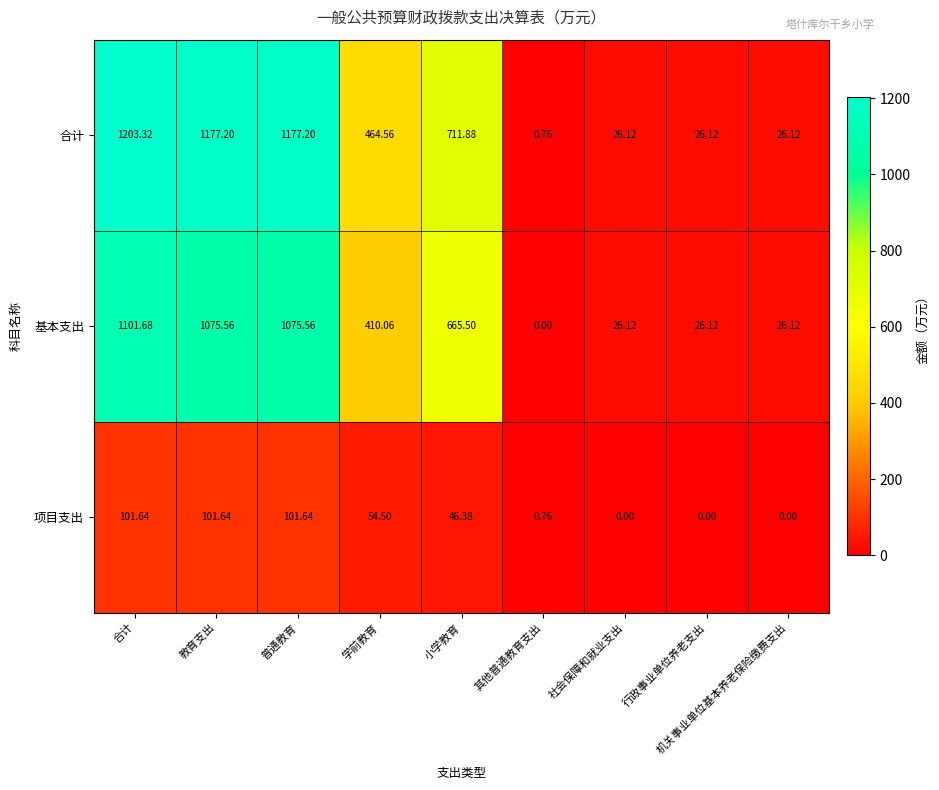

Where does the 基本支出 series first go above 410?

合计